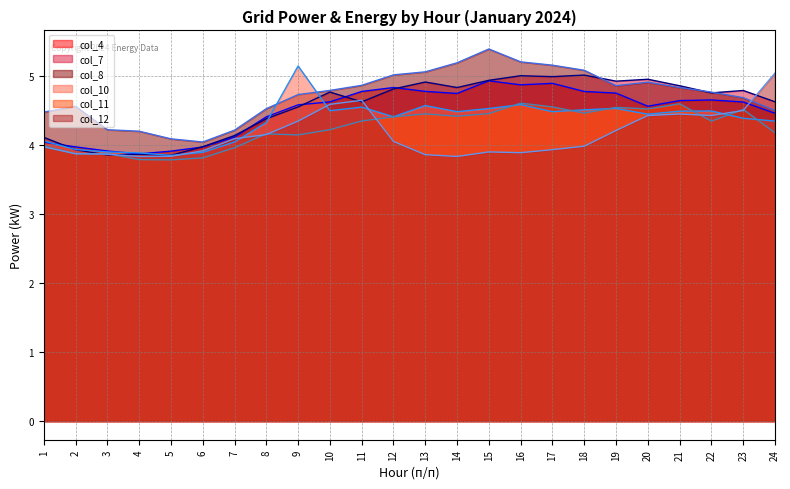

What is the average value of the col_7 line series?

4.6